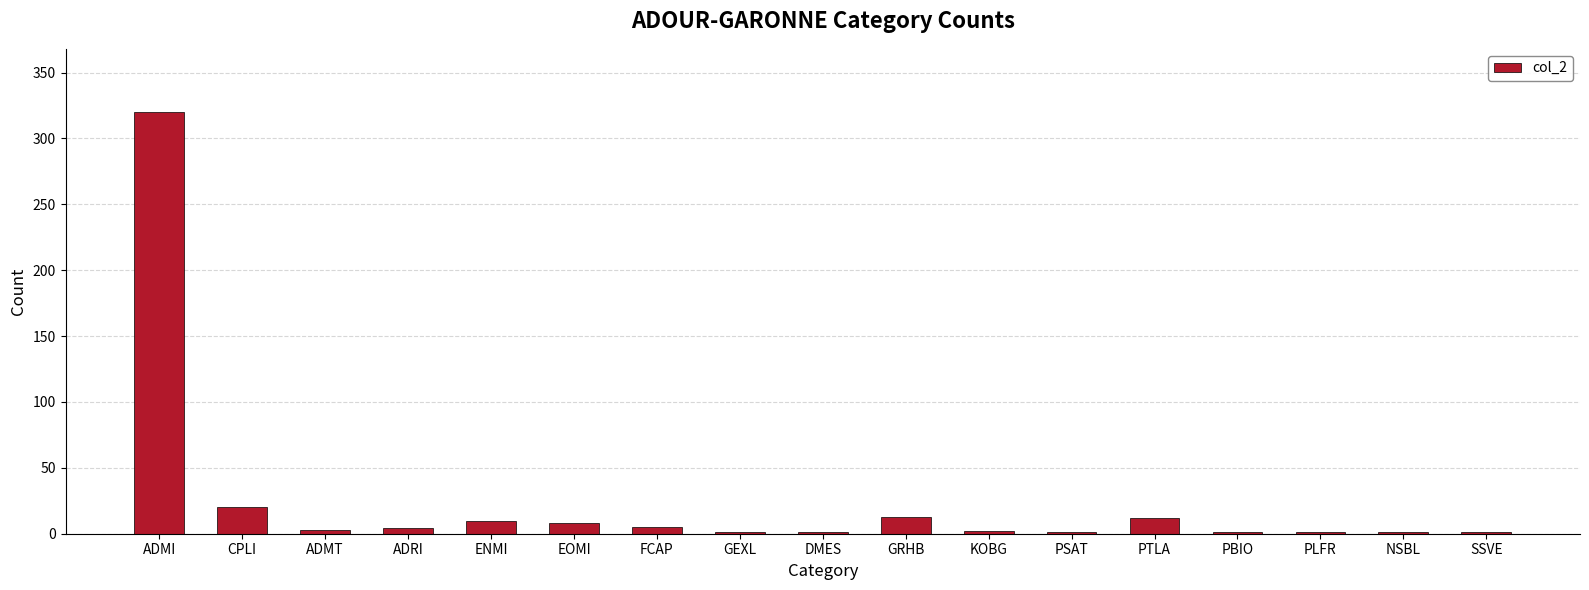

Read the value at PTLA.

12